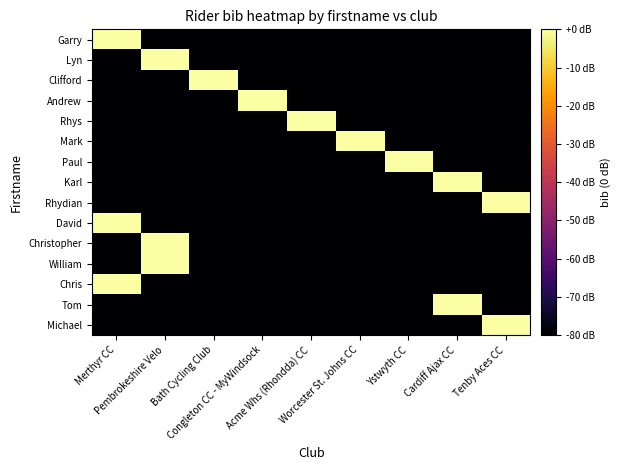

At how many categories does at least one series exceed -72?

9